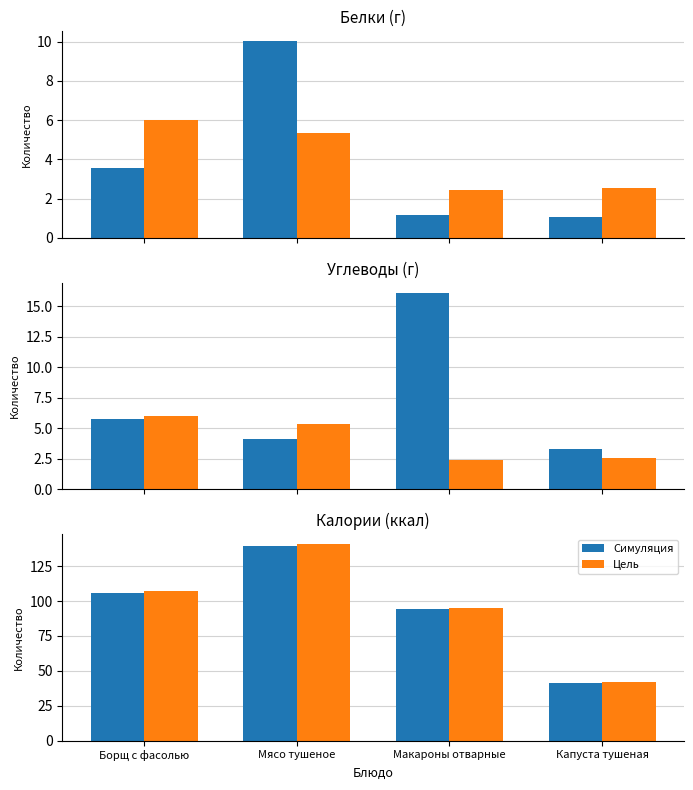

Which category has the highest value in the Жиры series?

Борщ с фасолью